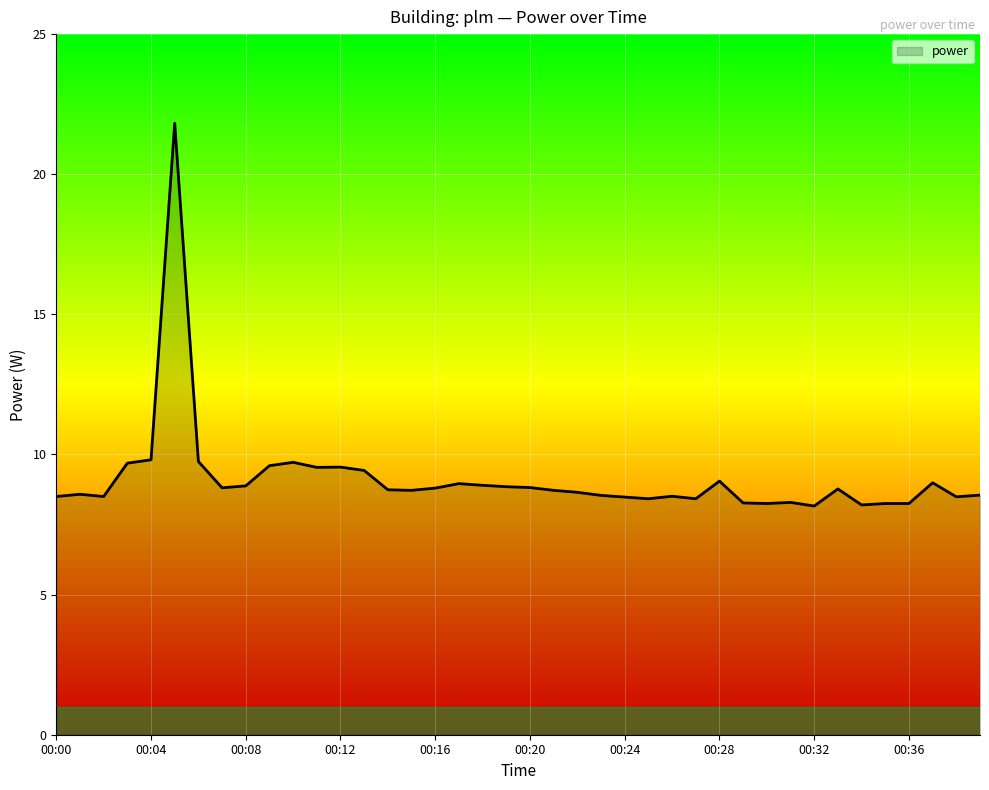

What is the minimum value shown in the chart?

8.2